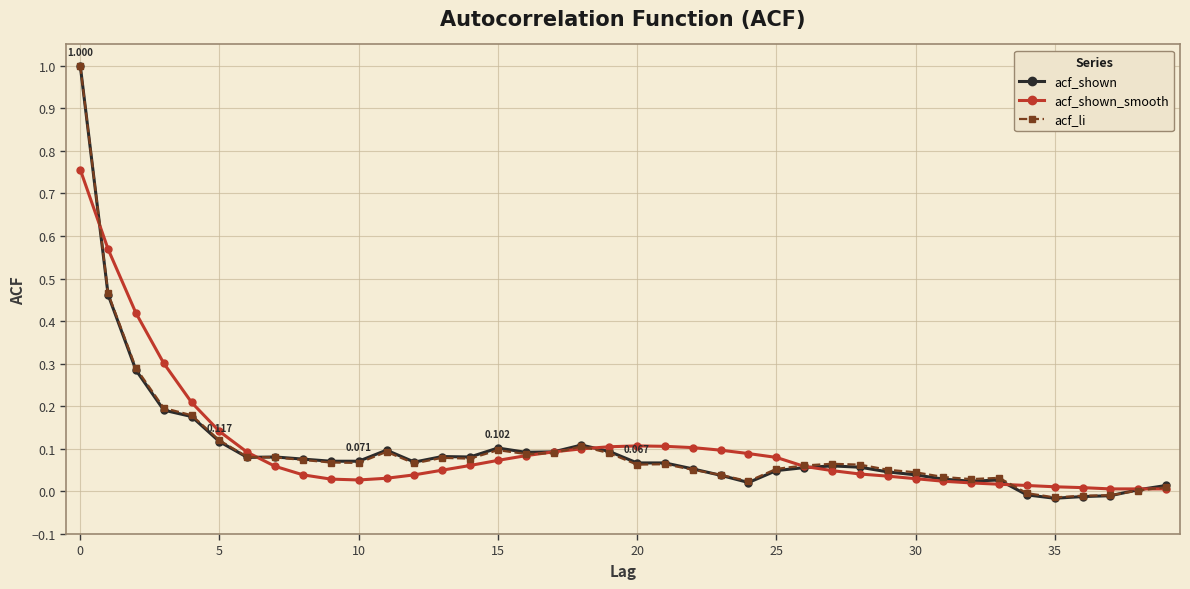

Which series has the largest range (max minus min)?

acf_shown